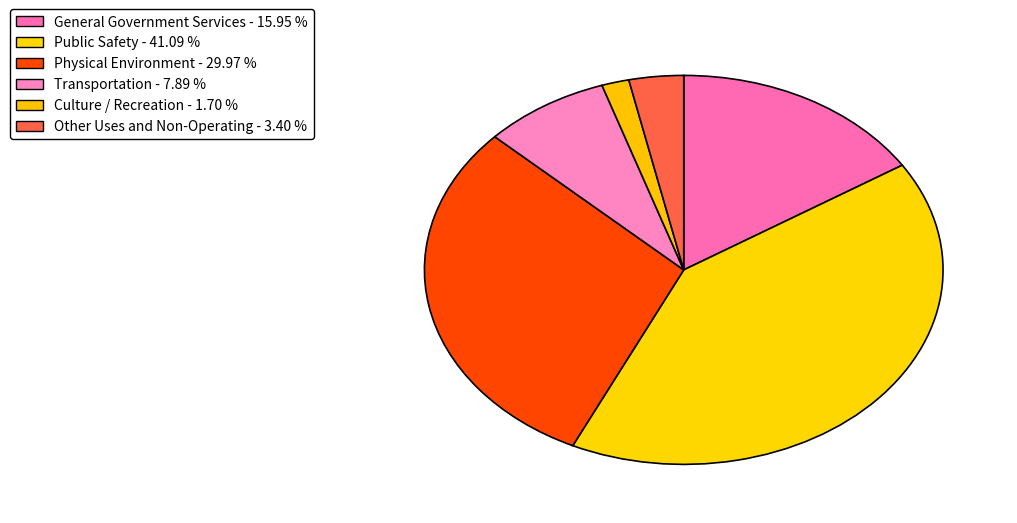

To the nearest percent, what percentage of the pie is Transportation?

8%